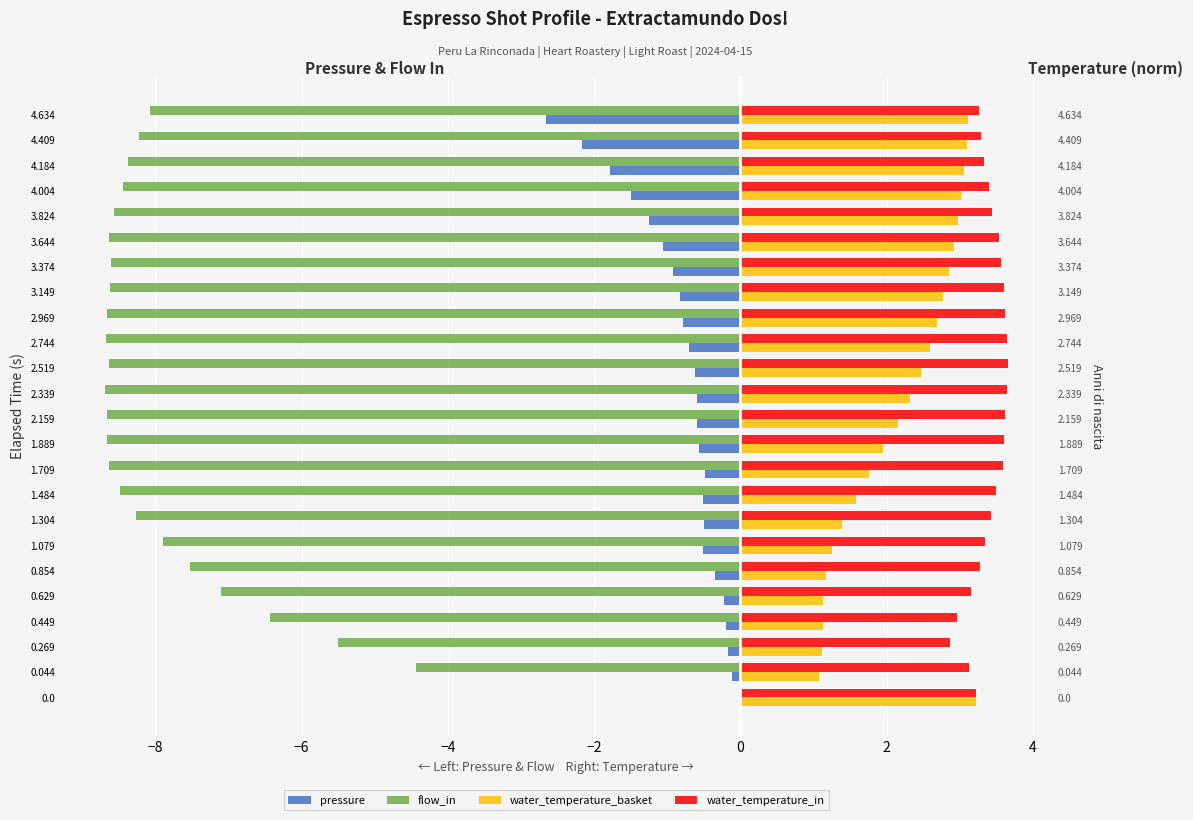

Which has a higher value, 3.374 or 2.159?

2.159